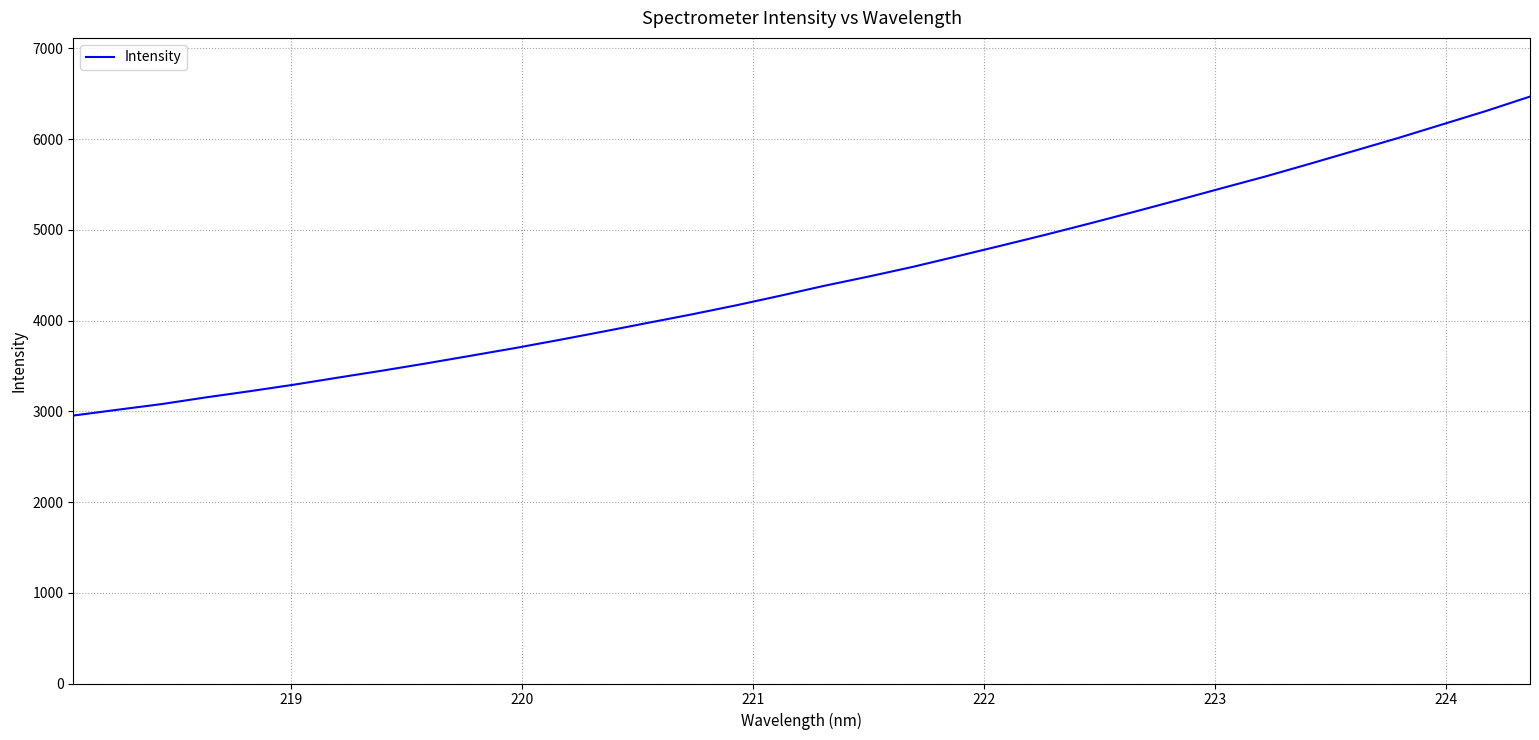

Reading left to right, list all the values displayed in this chart.

2953.1	3016.9	3079.5	3153.2	3221.9	3293.9	3372.1	3448.6	3528.9	3612.5	3697.1	3786.7	3879.2	3974.1	4068.2	4167.4	4273.2	4383.1	4484.5	4591.0	4706.9	4824.6	4944.1	5068.1	5195.3	5325.3	5457.4	5588.0	5727.0	5868.6	6010.6	6160.0	6309.2	6468.5